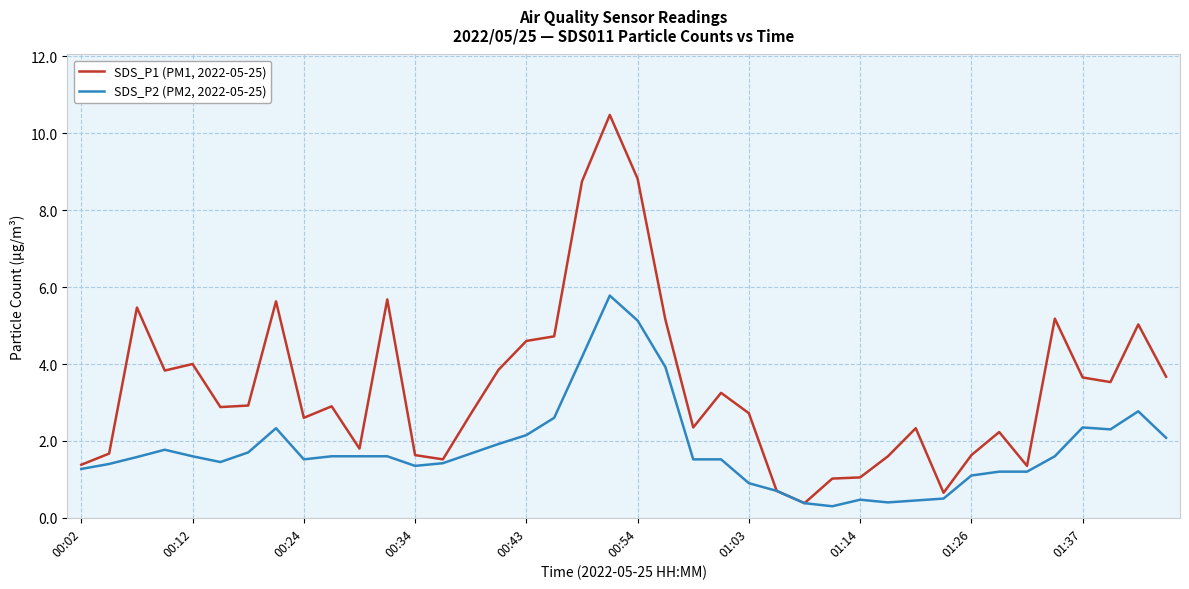

Which series has the largest range (max minus min)?

SDS_P1 (PM1, 2022-05-25)